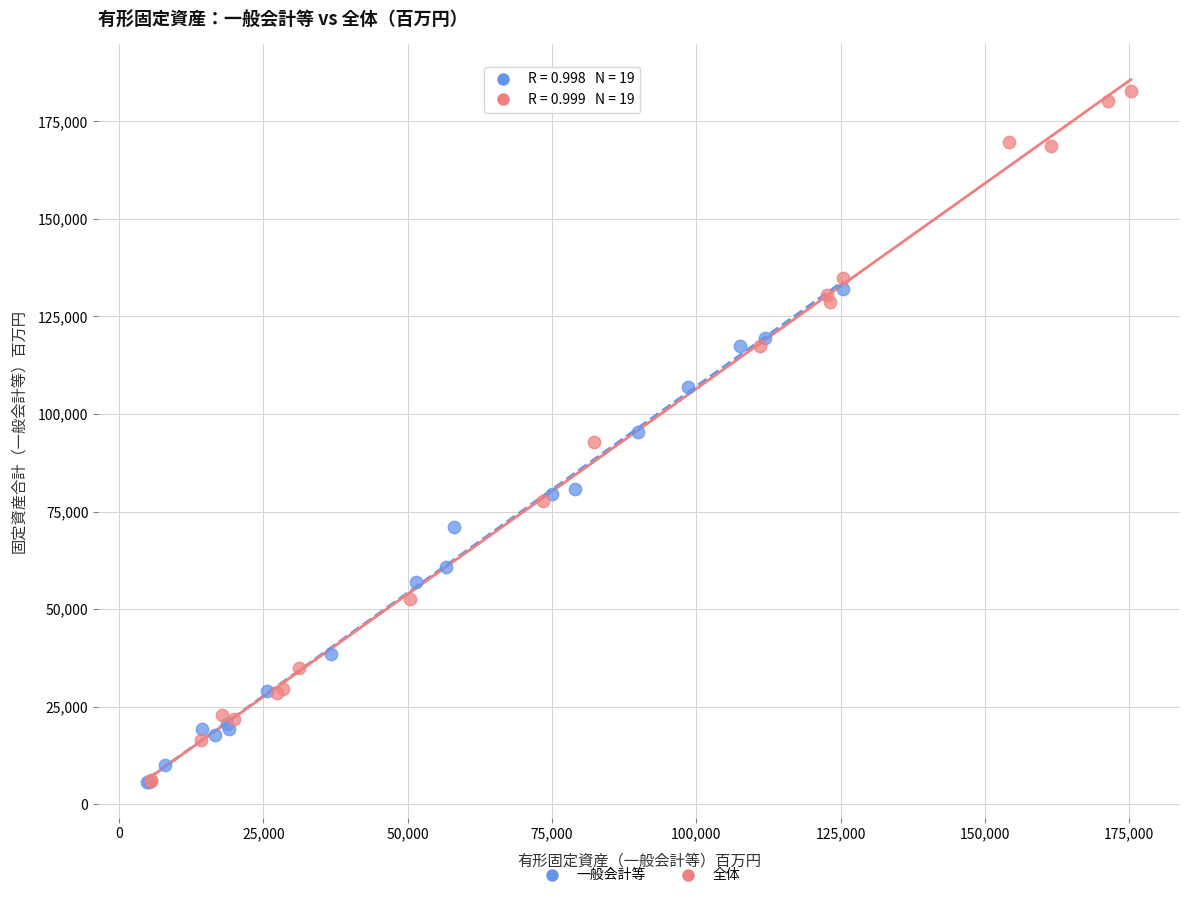

Which series contains the highest Y value?

全体